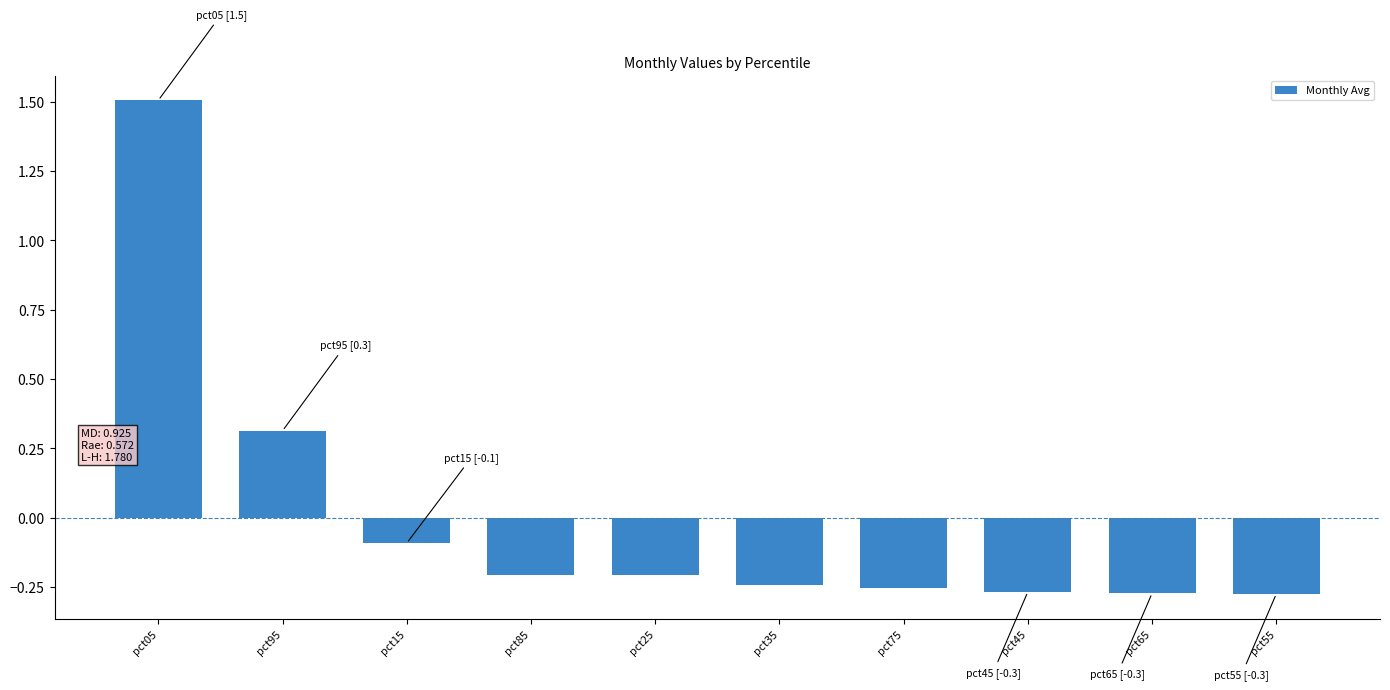

Which has a higher value, pct95 or pct05?

pct05